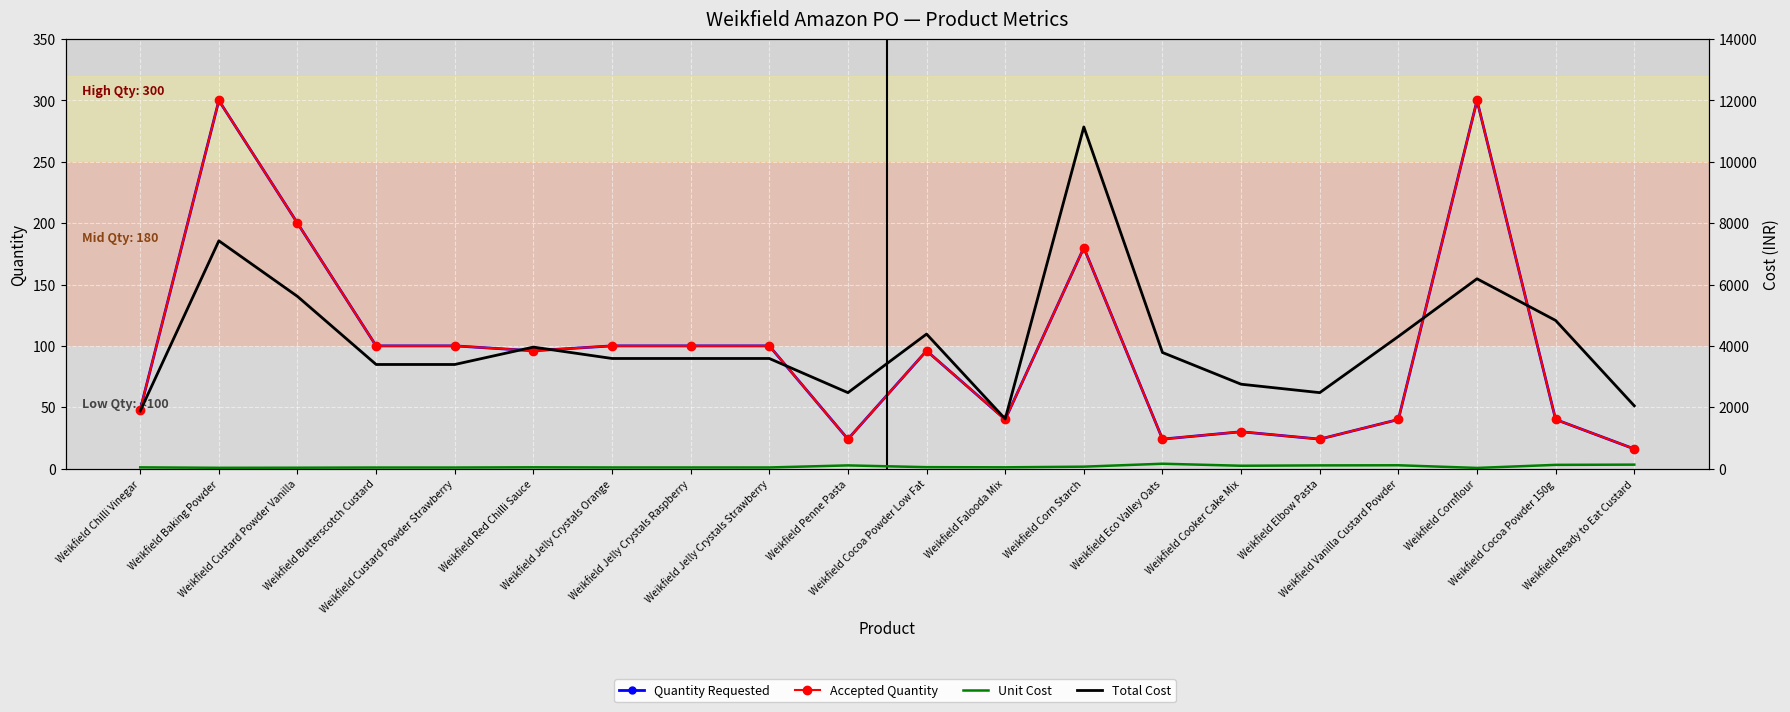

The Unit Cost series shows 55.8 at Weikfield Butterscotch Custard. True or false?

False